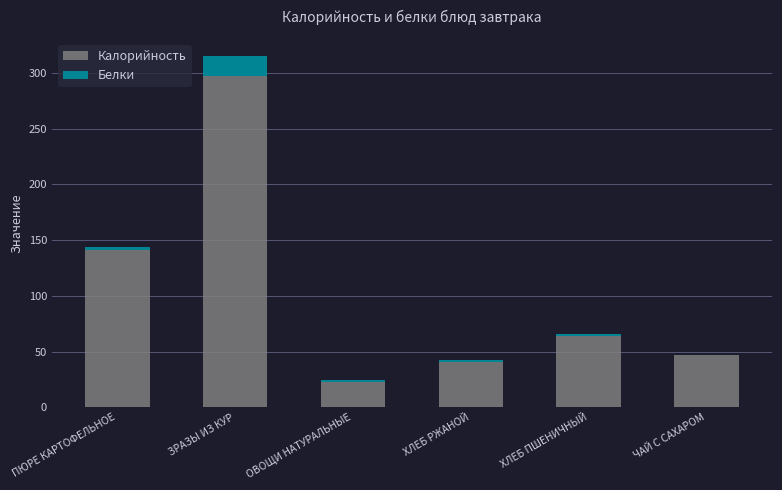

At which category is the sum across all series the highest?

ЗРАЗЫ ИЗ КУР